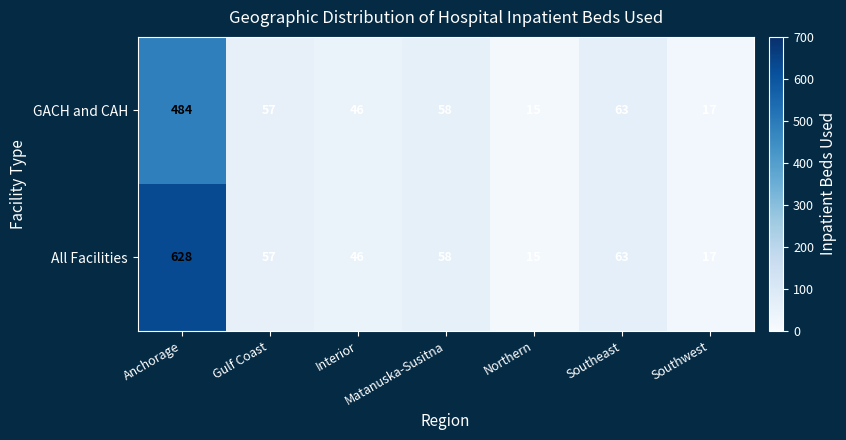

Which series has the largest range (max minus min)?

All Facilities